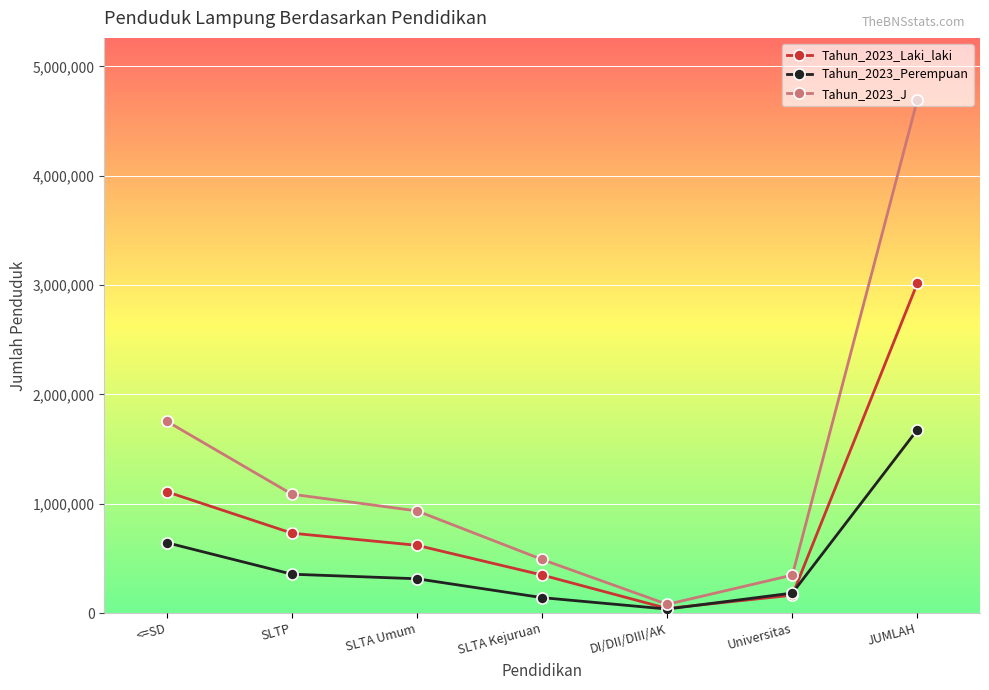

The Tahun_2023_Laki_laki series shows 43240 at DI/DII/DIII/AK. True or false?

True